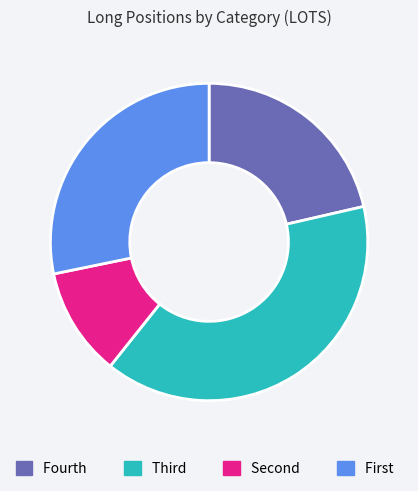

What is the largest slice in the pie chart?

Third